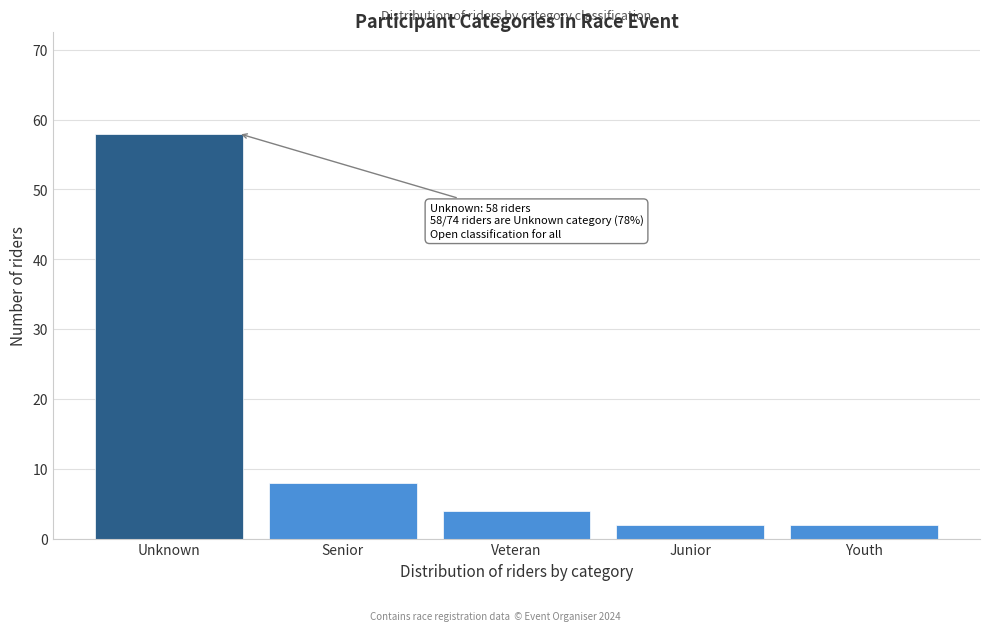

Reading left to right, transcribe all the data shown in this chart.

Unknown=58	Senior=8	Veteran=4	Junior=2	Youth=2